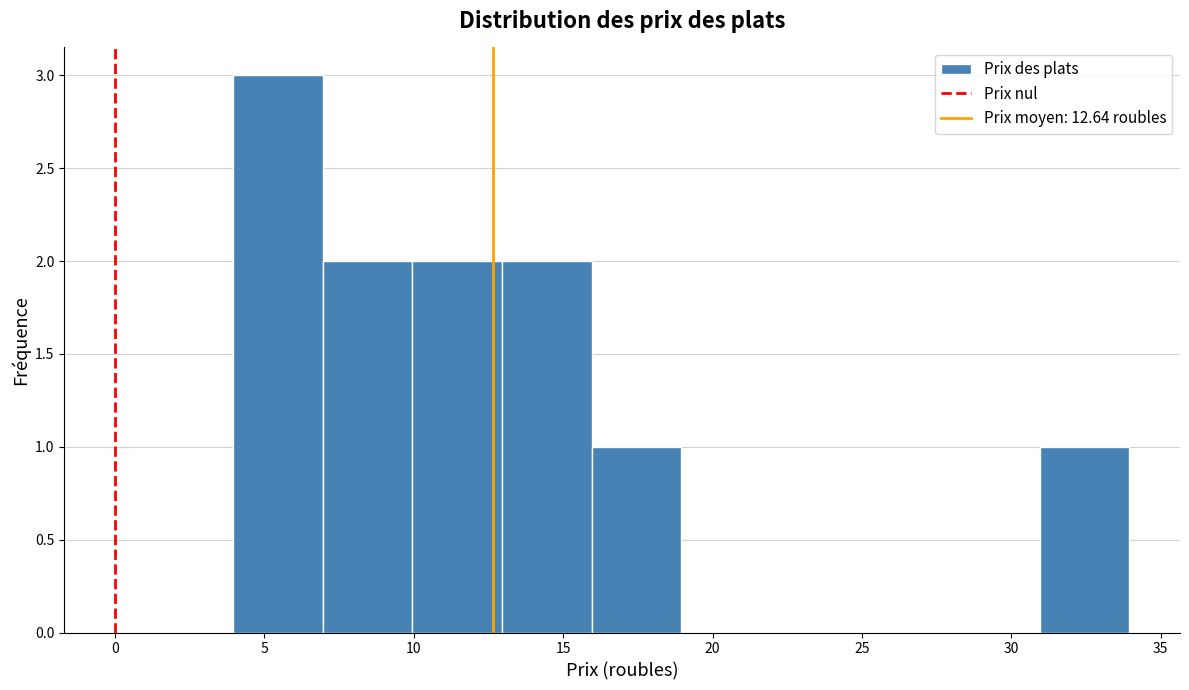

How tall is the bar that spans 15.95 to 18.95 on the x-axis? Neither the bar edges nor the heights are printed on the chart, so give them approximately, as read against the axes.

1